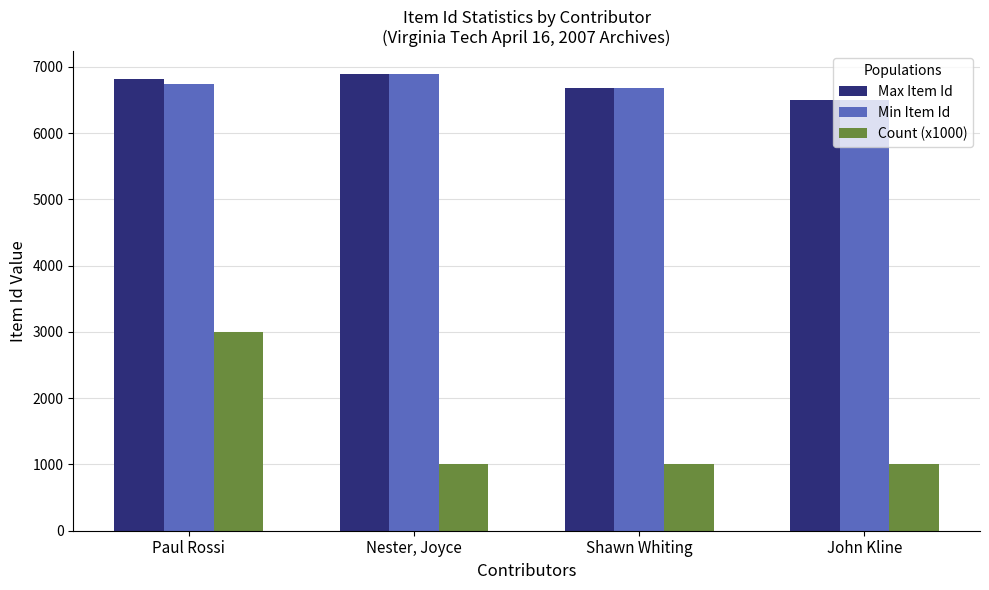

What is the spread (max minus min) of values at Nester, Joyce?

5893